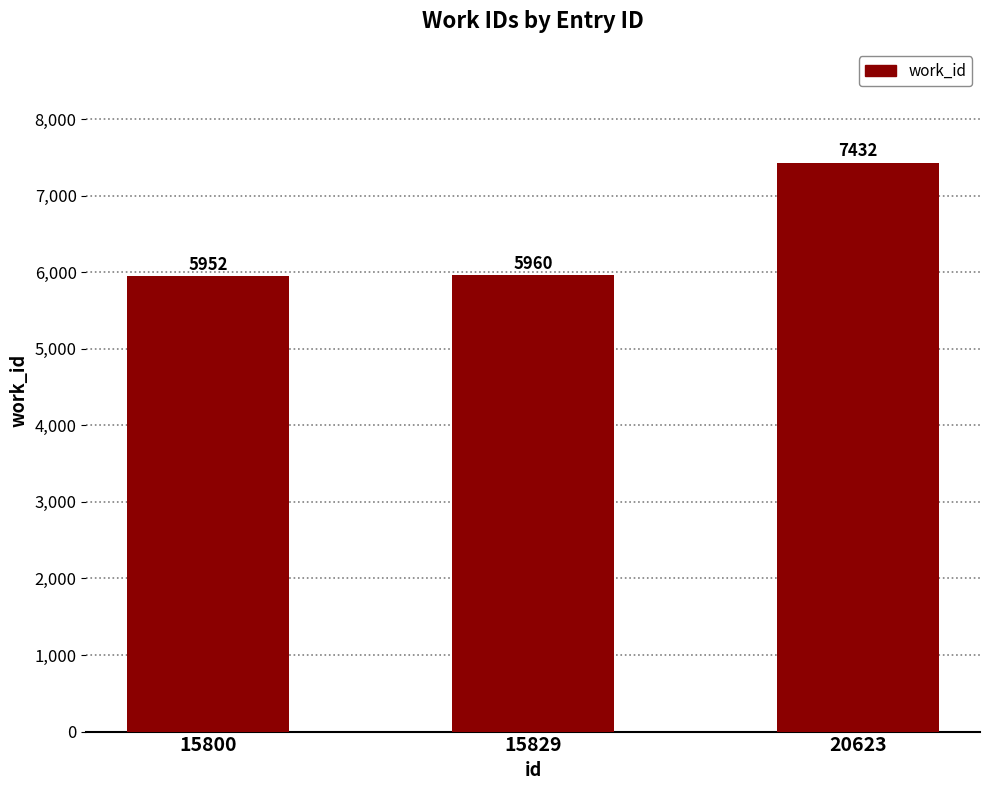

List the labels in order of value, smallest first.

15800, 15829, 20623